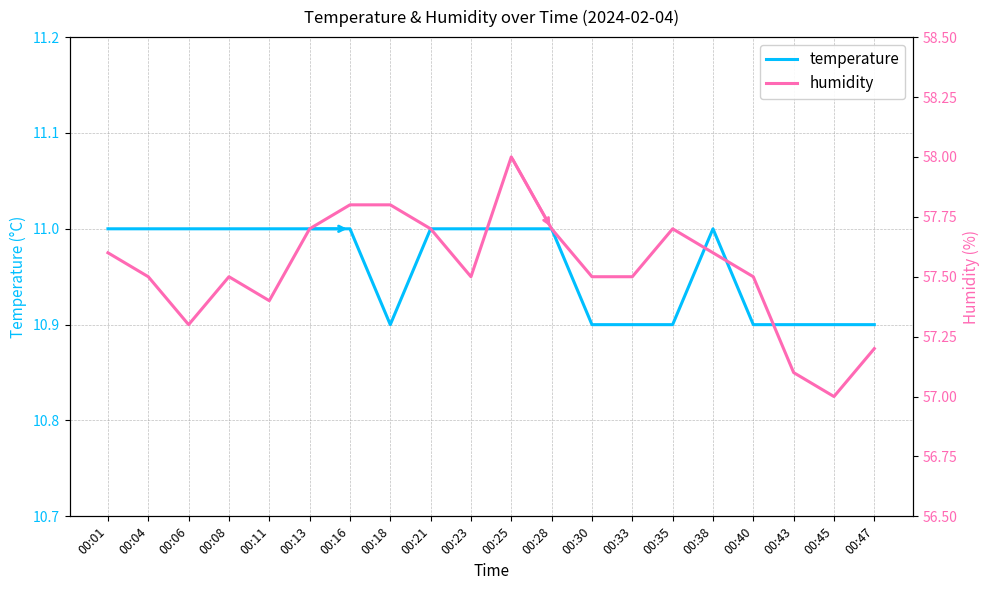

Rank the series by their average value, from lowest to highest.

temperature, humidity